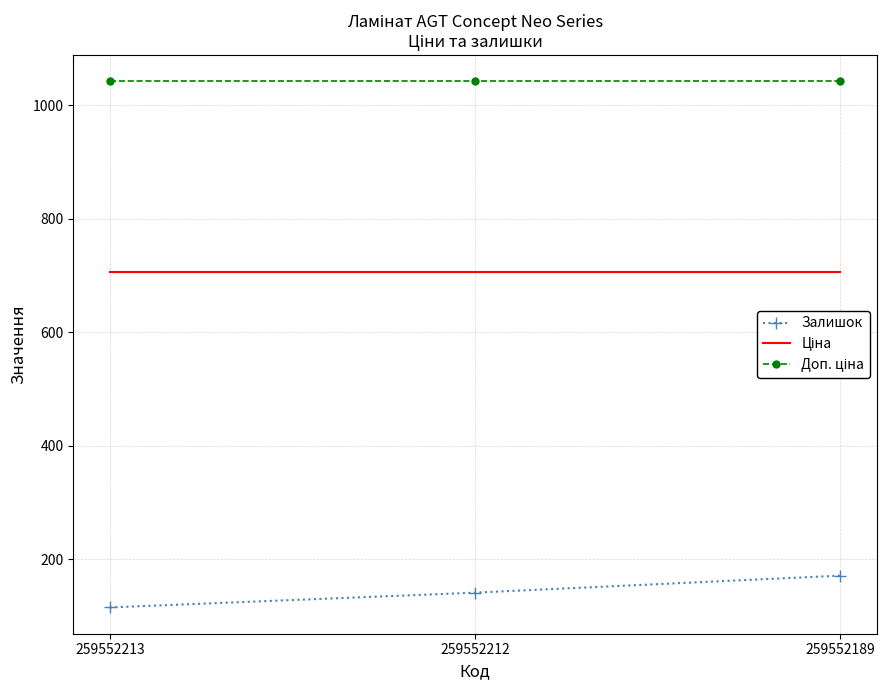

Between 259552212 and 259552189, which series saw the biggest shift?

Залишок